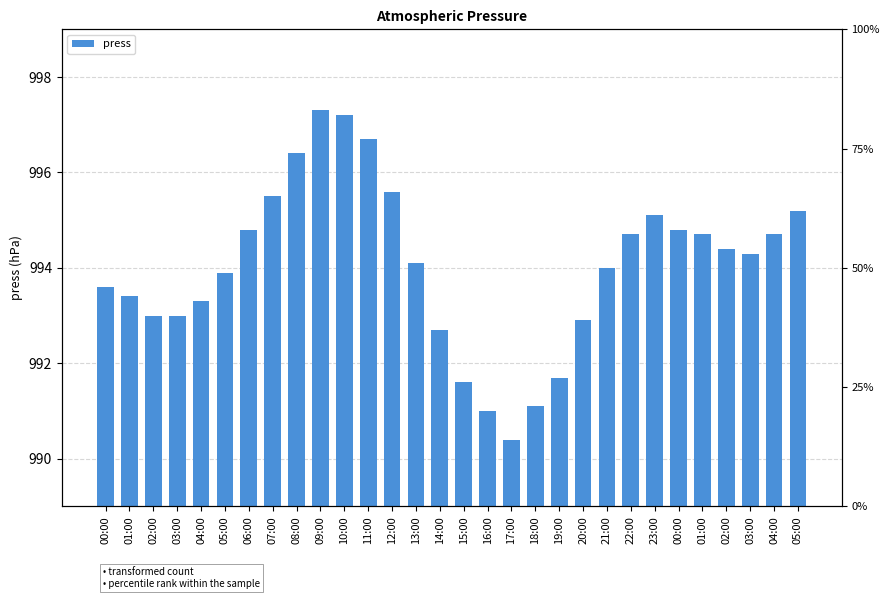

List the labels in order of value, smallest first.

17:00, 16:00, 18:00, 15:00, 19:00, 14:00, 20:00, 02:00, 03:00, 04:00, 01:00, 00:00, 05:00, 21:00, 13:00, 03:00, 02:00, 22:00, 01:00, 04:00, 06:00, 00:00, 23:00, 05:00, 07:00, 12:00, 08:00, 11:00, 10:00, 09:00